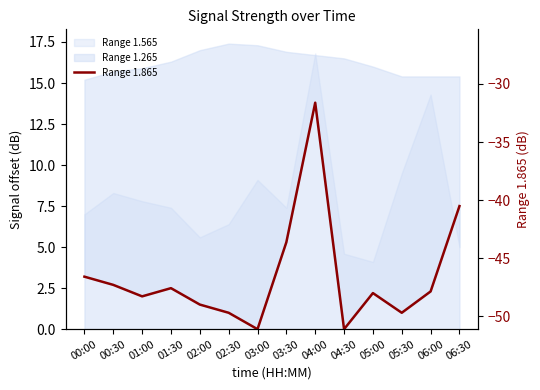

At which category does the data reach its first local valley?

01:00